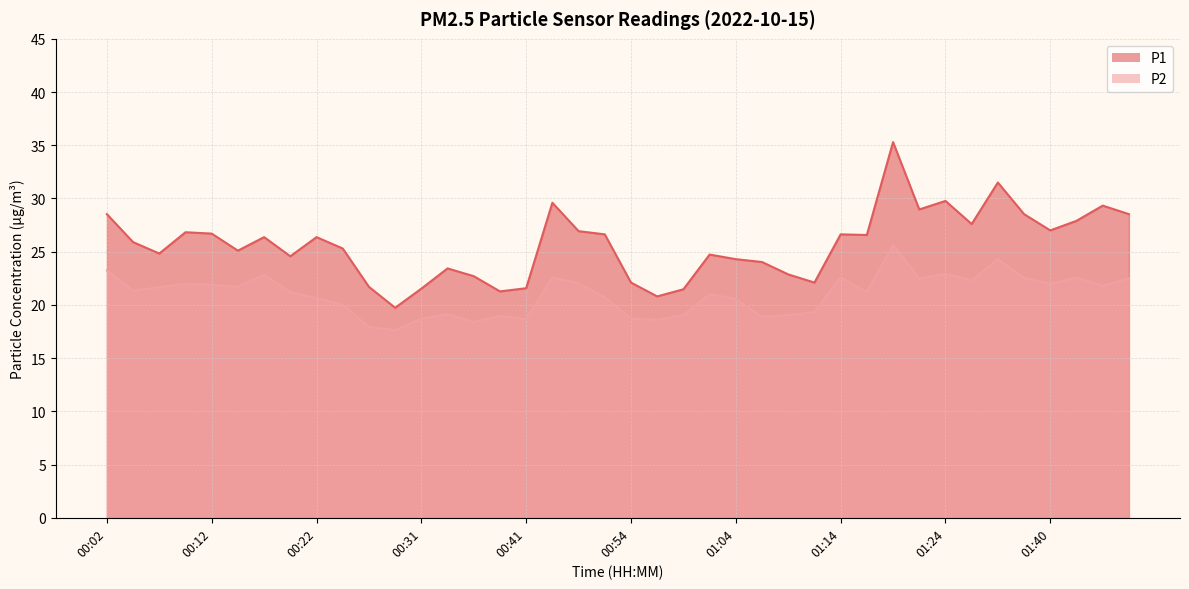

Where is the first local maximum for P1?

00:09